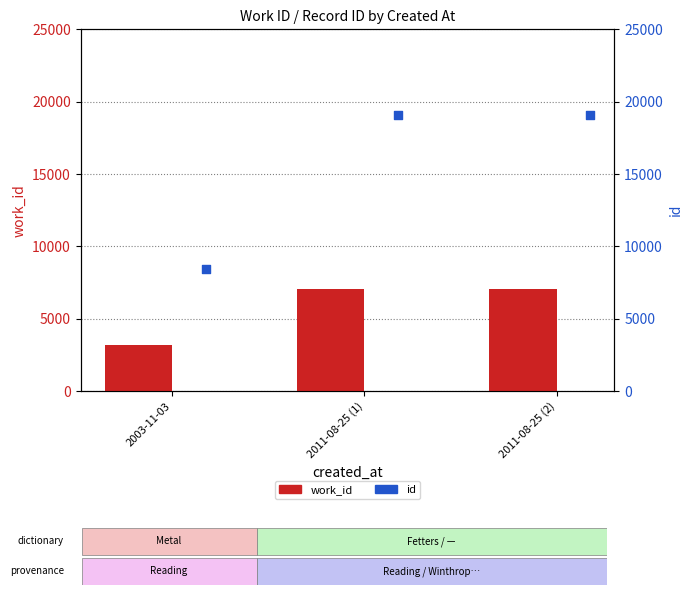

Which series reaches the minimum Y coordinate?

work_id